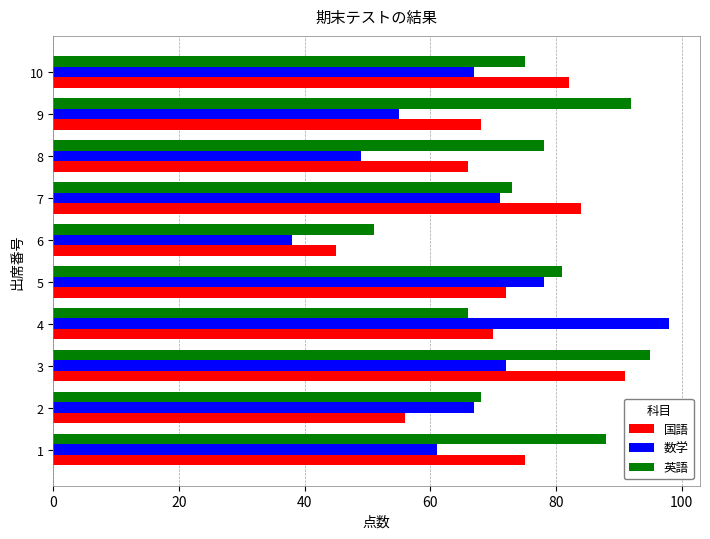

Is it true that 数学 equals 46 at 10?

False